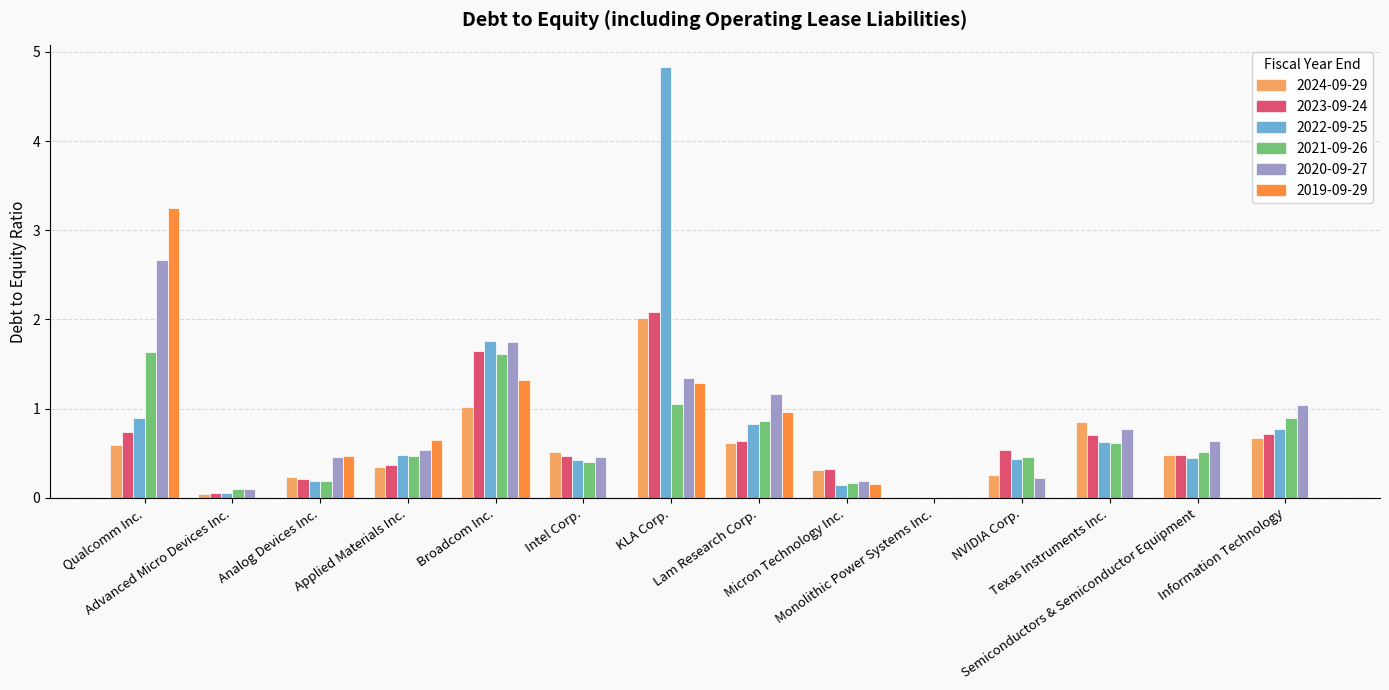

What is the average value of the 2024-09-29 series?

0.6